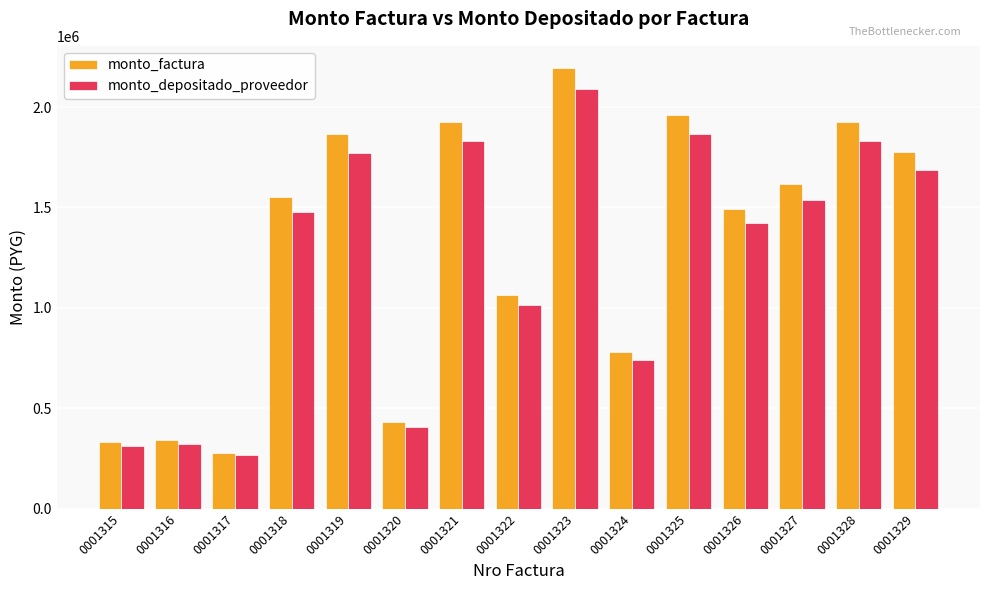

Reading left to right, transcribe all the data shown in this chart.

monto_factura: 0001315=330000	0001316=340000	0001317=280000	0001318=1552000	0001319=1865000	0001320=430000	0001321=1925000	0001322=1065000	0001323=2195000	0001324=780000	0001325=1960000	0001326=1494000	0001327=1615000	0001328=1925000	0001329=1775000
monto_depositado_proveedor: 0001315=313824	0001316=323333	0001317=266275	0001318=1475924	0001319=1773581	0001320=408923	0001321=1830640	0001322=1012796	0001323=2087405	0001324=741765	0001325=1863924	0001326=1420767	0001327=1535836	0001328=1830640	0001329=1687993